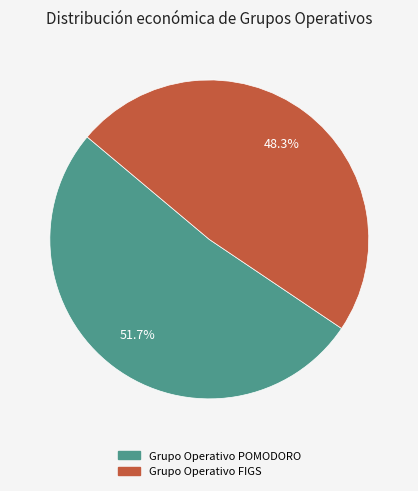

To the nearest percent, what is the average slice percentage?

50%